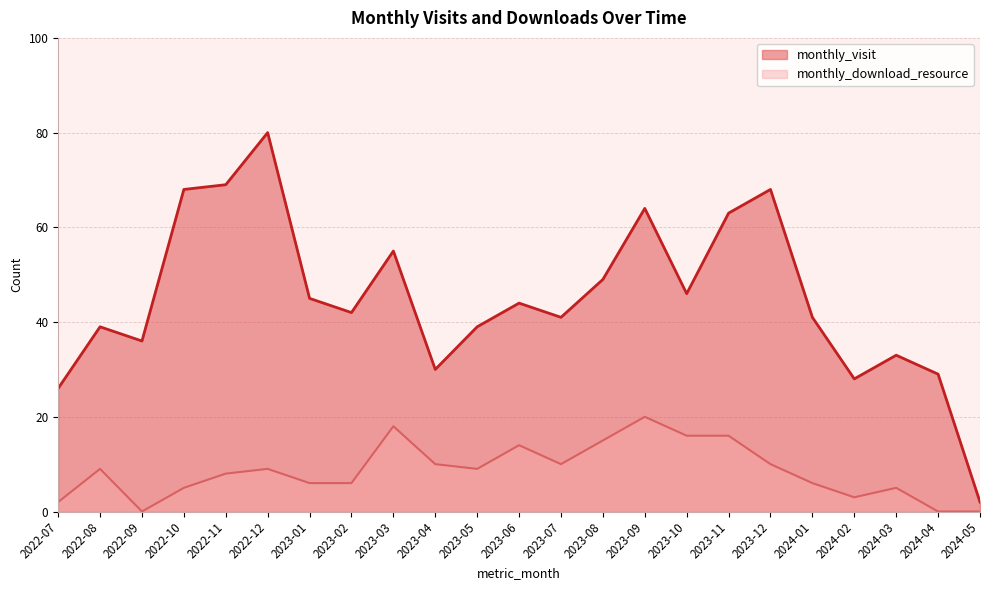

True or false: monthly_download_resource has more than 1 interior local peaks.

True